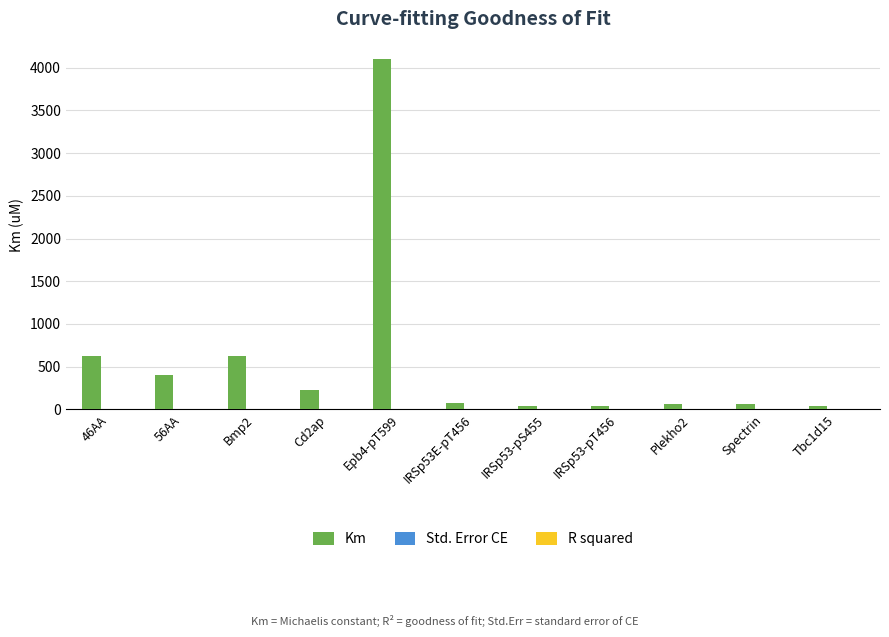

Which series has the largest total across all categories?

Km